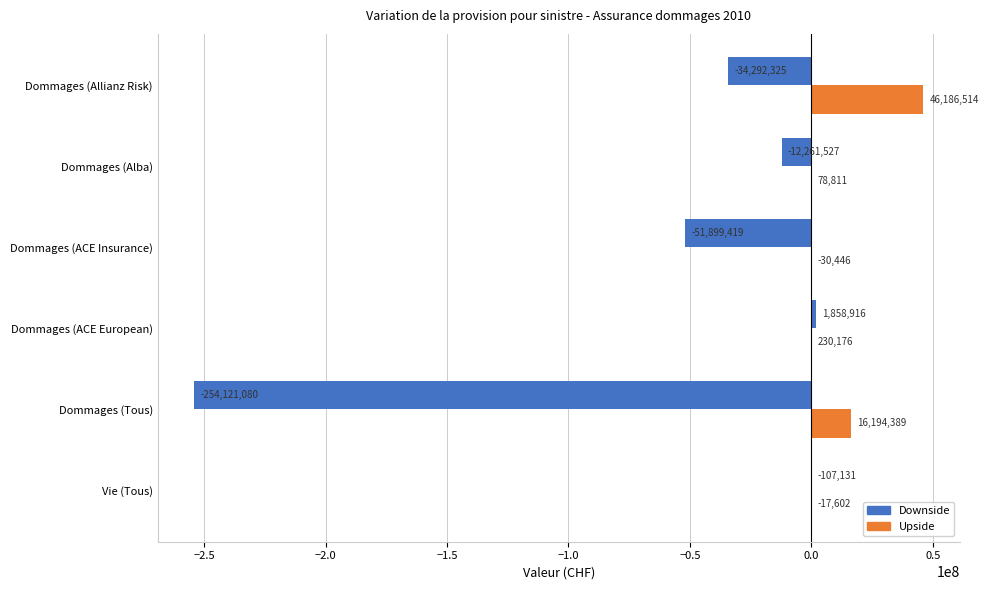

What is the average value of the Downside series?

-58470428